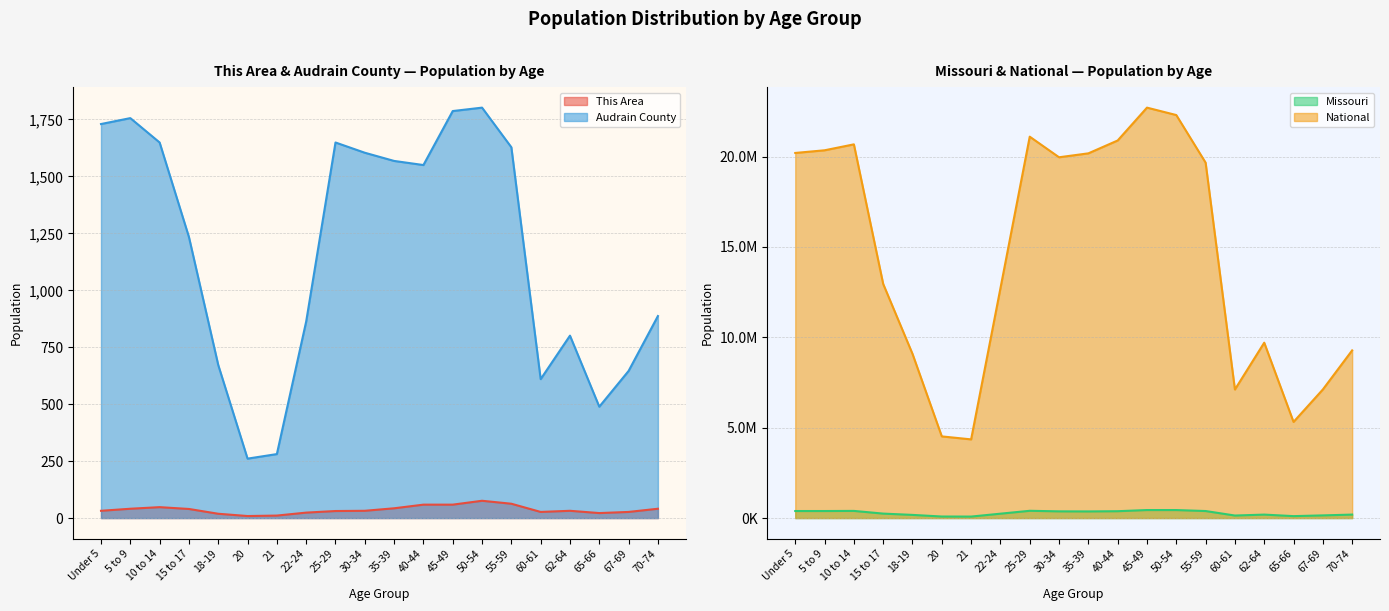

Reading right to left, extract all data points from this chart.

This Area: 70-74=41	67-69=27	65-66=22	62-64=32	60-61=27	55-59=63	50-54=76	45-49=59	40-44=59	35-39=43	30-34=32	25-29=31	22-24=24	21=11	20=9	18-19=19	15 to 17=40	10 to 14=48	5 to 9=41	Under 5=32
Audrain County: 70-74=887	67-69=646	65-66=489	62-64=801	60-61=610	55-59=1628	50-54=1802	45-49=1787	40-44=1550	35-39=1568	30-34=1604	25-29=1649	22-24=863	21=281	20=261	18-19=672	15 to 17=1234	10 to 14=1649	5 to 9=1756	Under 5=1730
Missouri: 70-74=193437	67-69=148659	65-66=108394	62-64=192463	60-61=140830	55-59=389985	50-54=443806	45-49=444766	40-44=380546	35-39=368070	30-34=372228	25-29=403239	22-24=243250	21=83511	20=86528	18-19=175975	15 to 17=247811	10 to 14=396925	5 to 9=390463	Under 5=390237
National: 70-74=9278166	67-69=7115361	65-66=5319902	62-64=9704197	60-61=7113727	55-59=19664805	50-54=22298125	45-49=22708591	40-44=20890964	35-39=20179642	30-34=19962099	25-29=21101849	22-24=12712576	21=4354294	20=4519129	18-19=9086089	15 to 17=12954254	10 to 14=20677194	5 to 9=20348657	Under 5=20201362